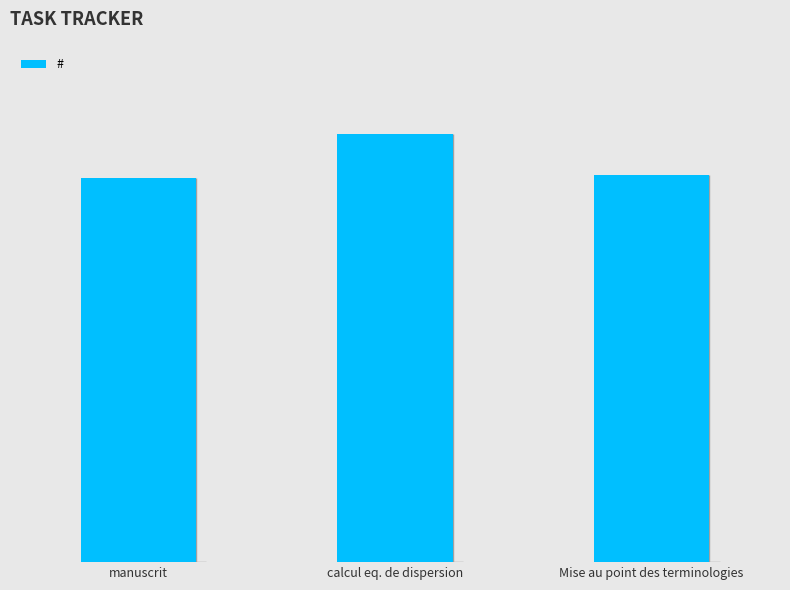

True or false: the data shows 116 at manuscrit.

False